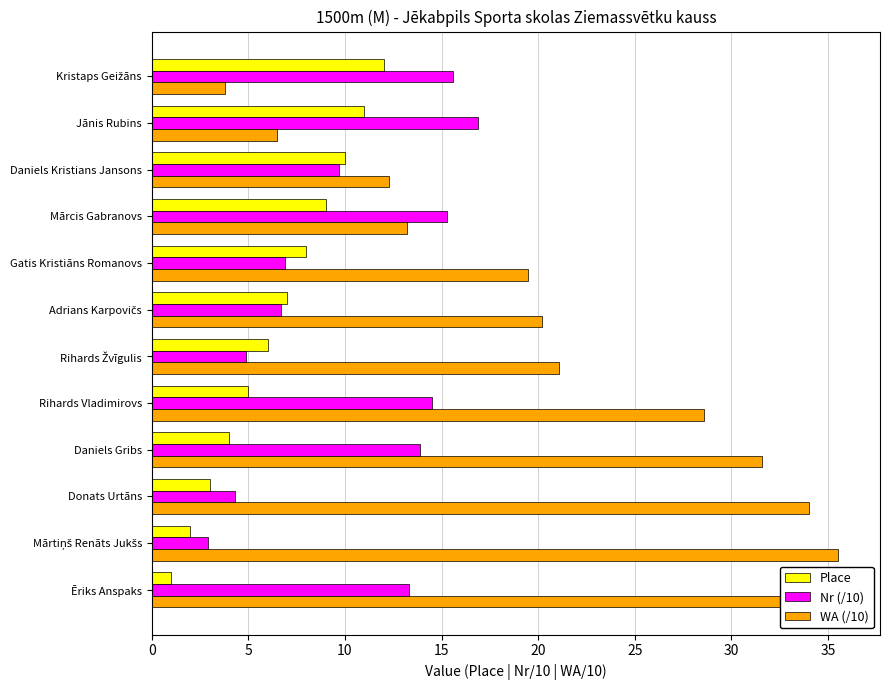

What is the difference between the maximum and second lowest values in the Nr (/10) series?

12.6